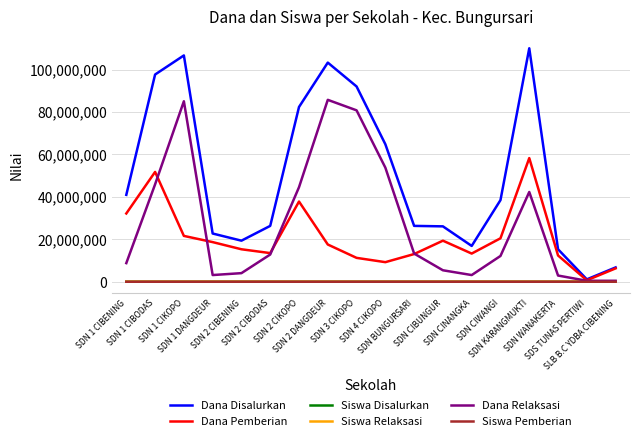

What is the maximum value shown in the chart?

110025000